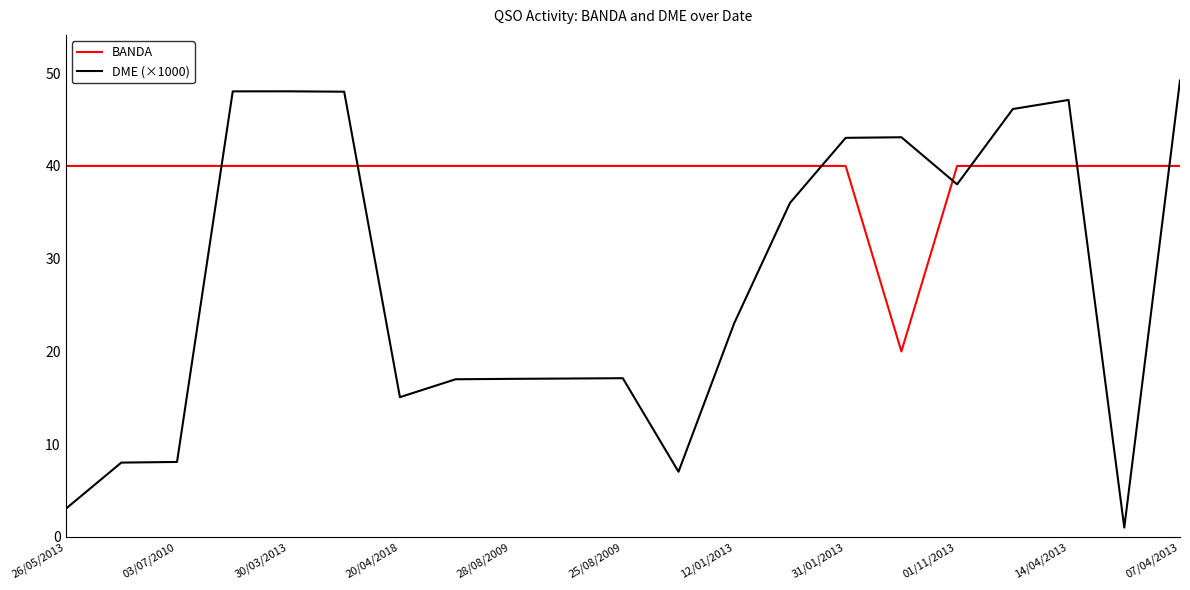

Which series has the largest total across all categories?

BANDA